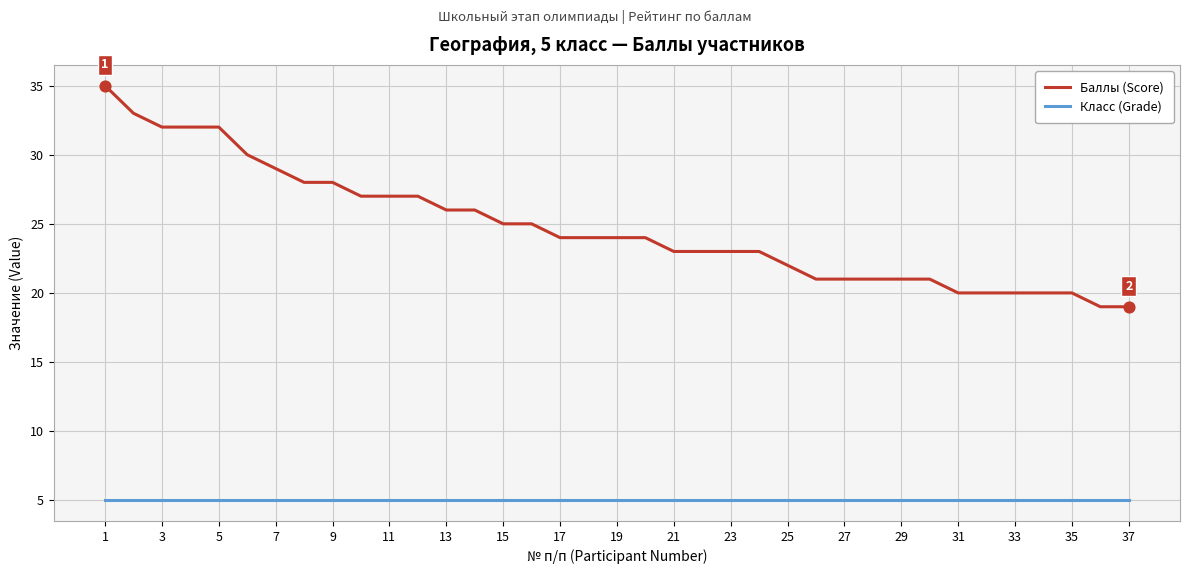

Which series has the largest range (max minus min)?

Баллы (Score)